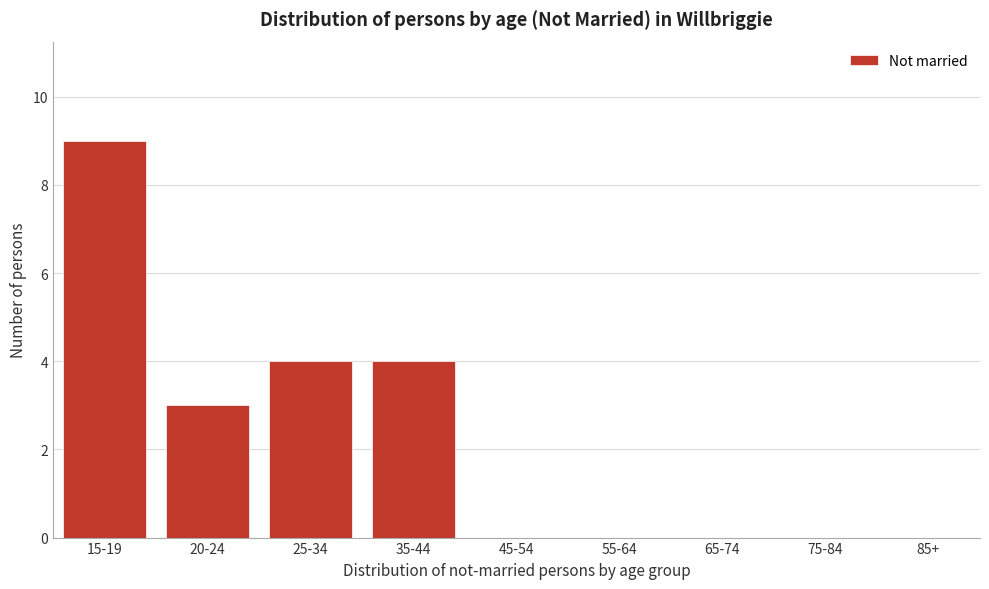

Reading right to left, list all the values displayed in this chart.

85+=0	75-84=0	65-74=0	55-64=0	45-54=0	35-44=4	25-34=4	20-24=3	15-19=9